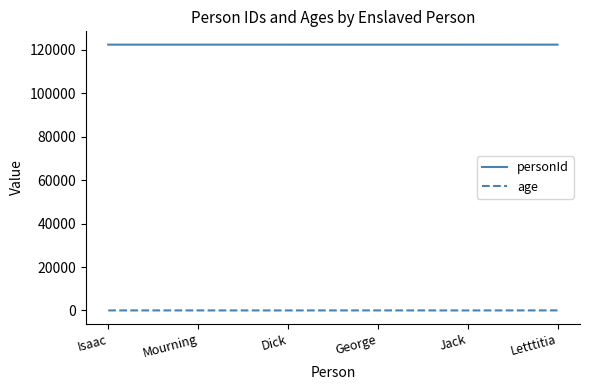

What value does the personId series have at Jack?

122379